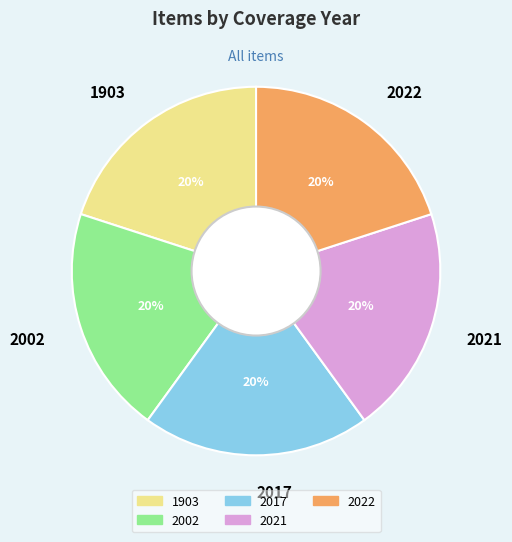

To the nearest percent, what is the average slice percentage?

20%